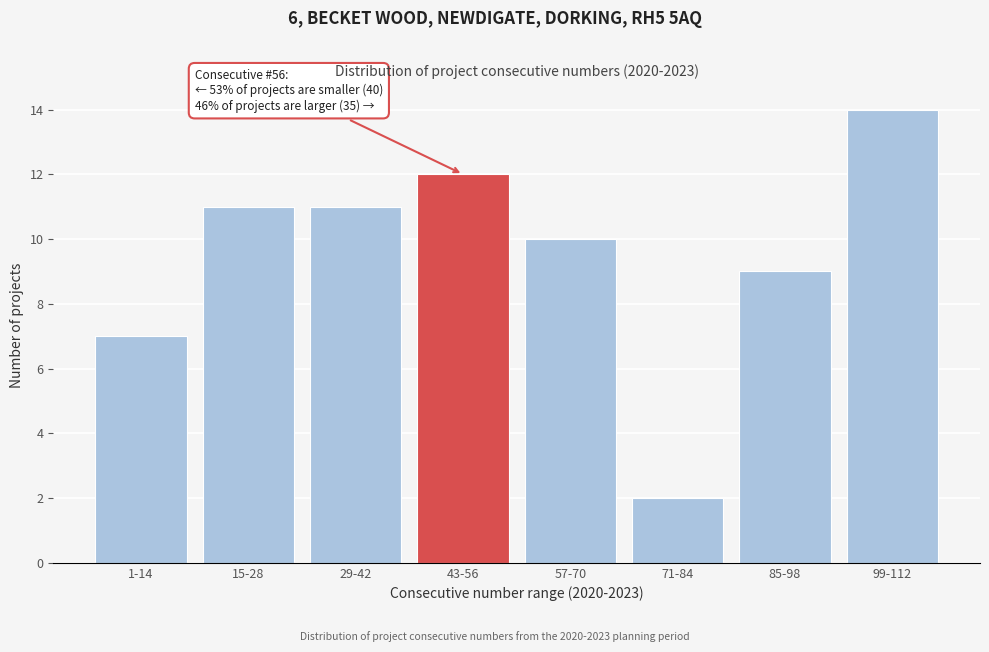

Reading right to left, transcribe all the data shown in this chart.

14	9	2	10	12	11	11	7